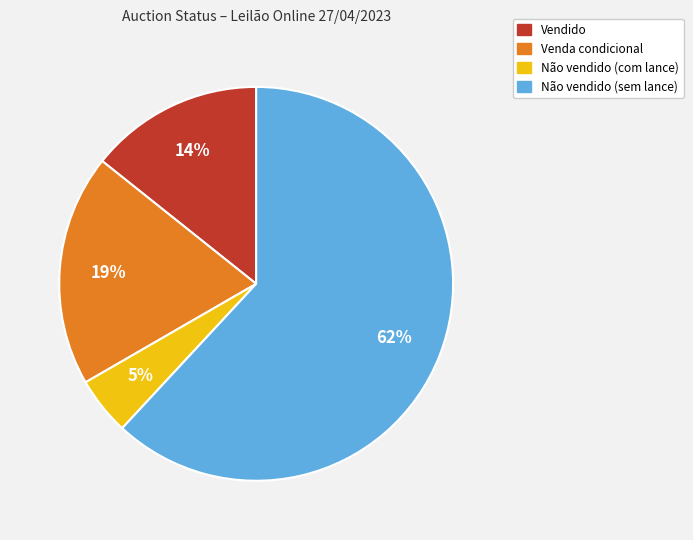

Does any single category account for the majority?

Yes